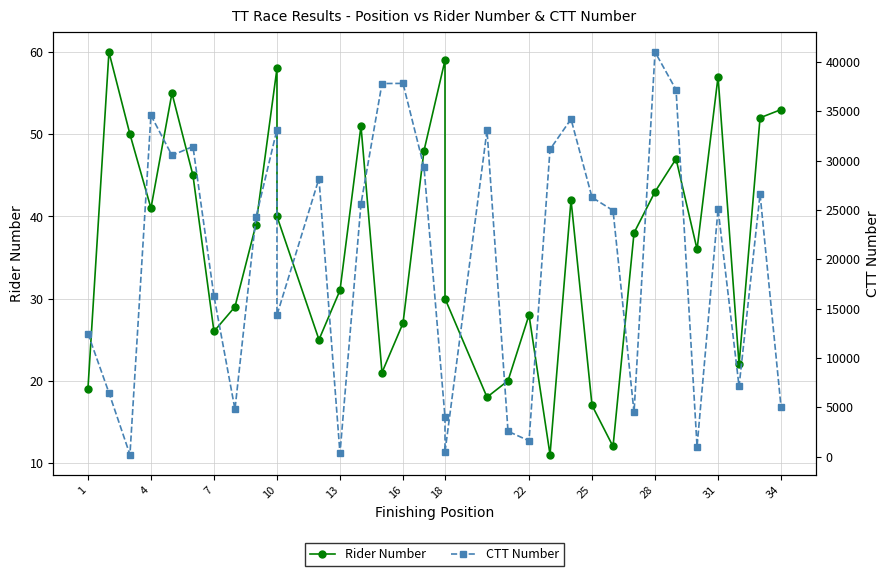

The CTT Number series shows 50918 at 16. True or false?

False